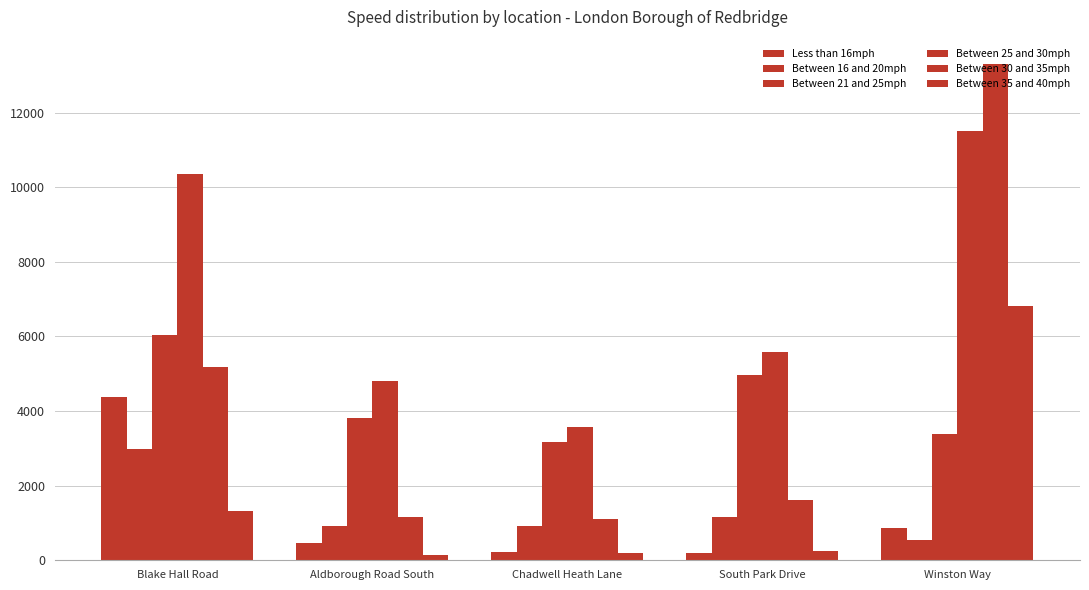

Read the Between 25 and 30mph value at Chadwell Heath Lane, to the nearest 100.

3600